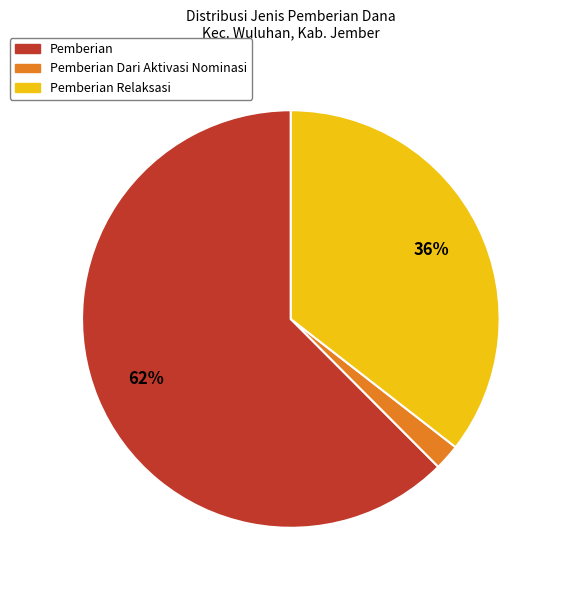

What percentage is the Pemberian Relaksasi slice, to the nearest percent?

36%